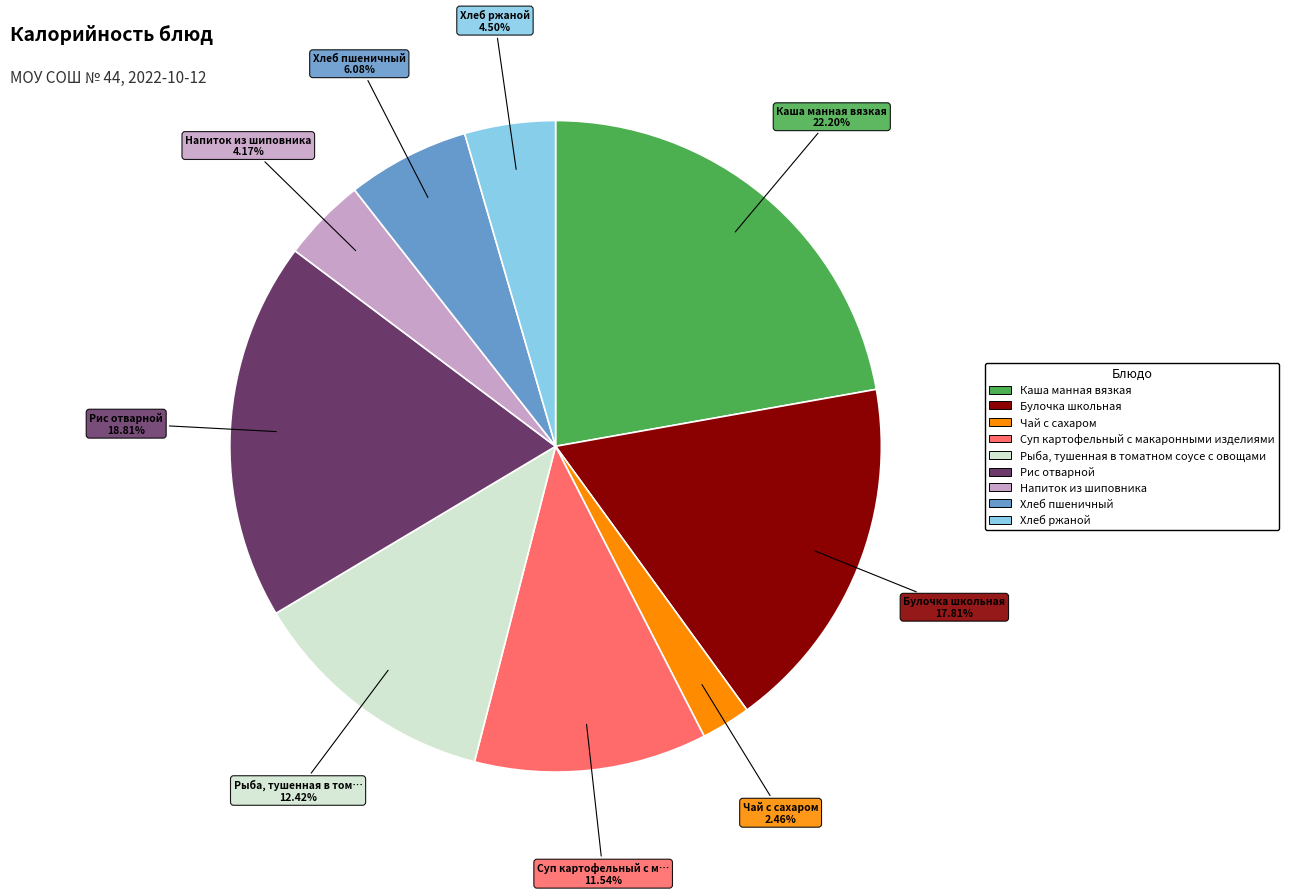

What is the total percentage of Суп картофельный с макаронными изделиями and Хлеб пшеничный?

17.6%